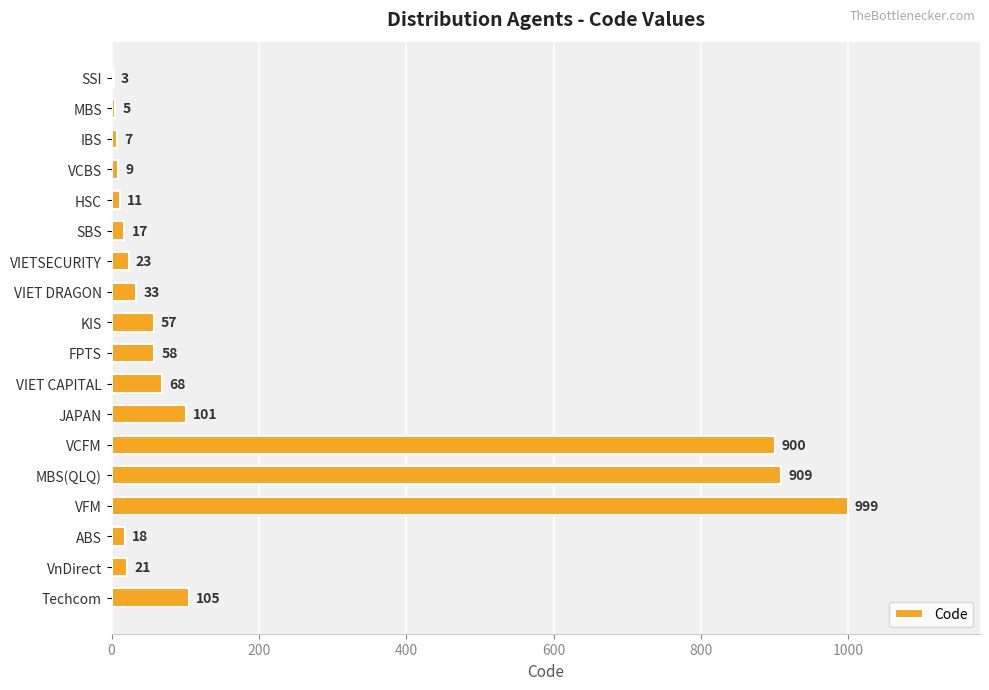

What is the change in value from HSC to VIETSECURITY?

+12